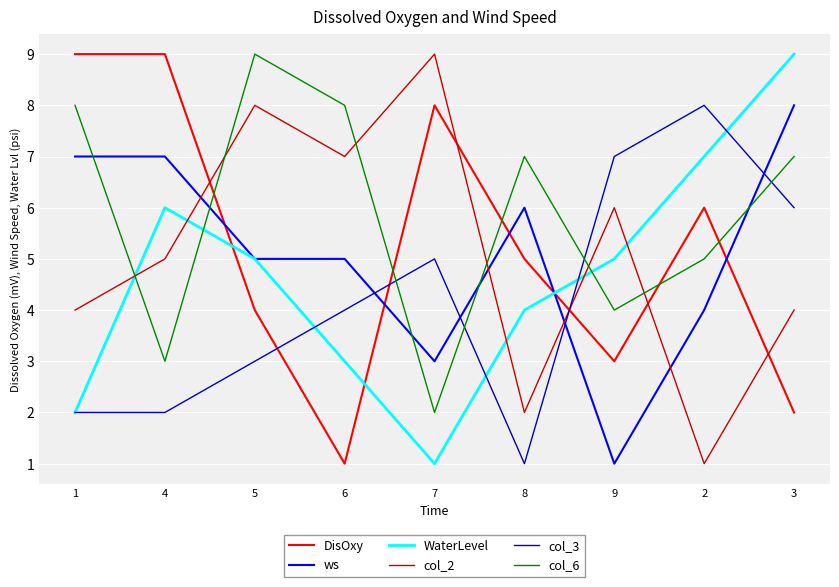

What position from the right is 7?

5